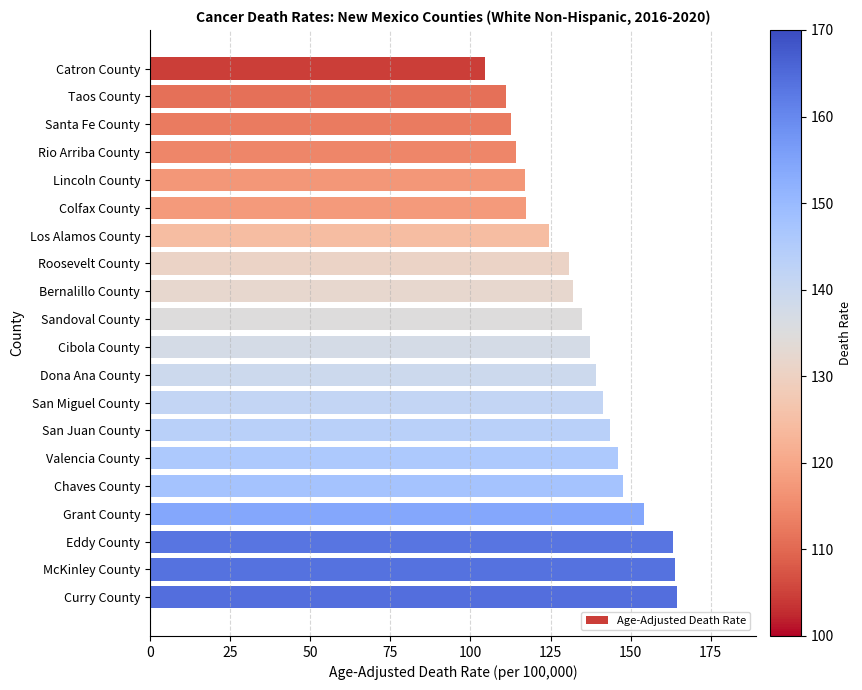

Count the number of values greater than 137.

10